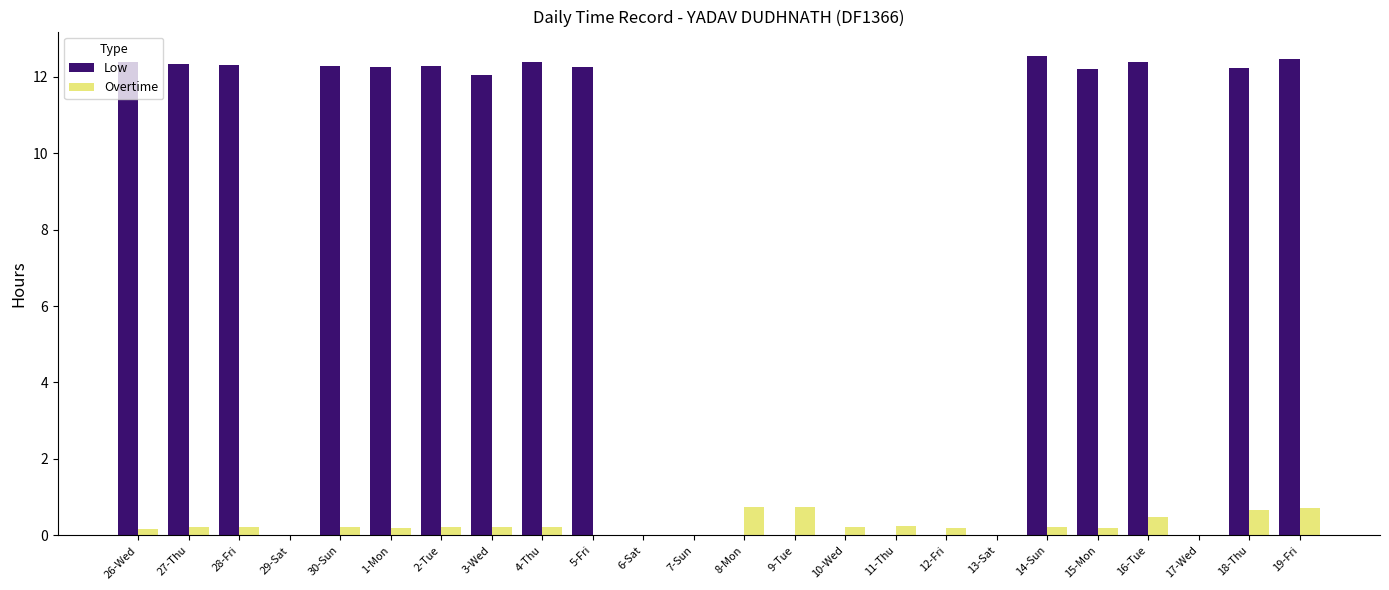

What is the sum of all Low values?

172.3